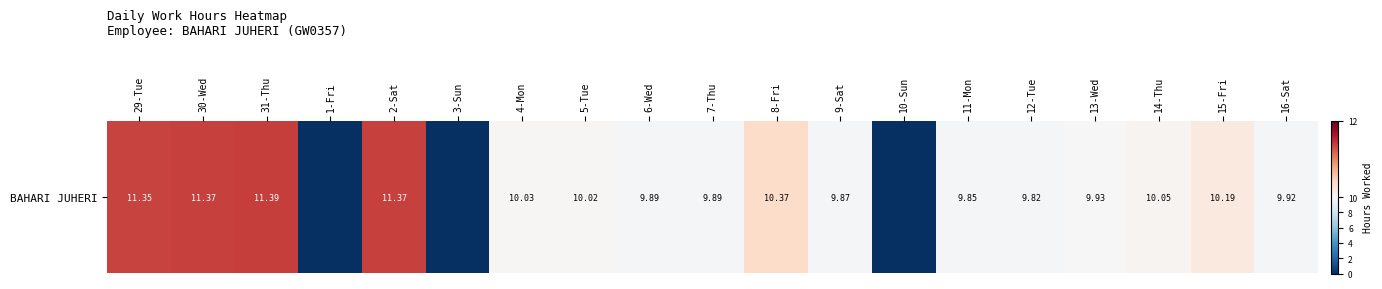

What is the sum of the values at 9-Sat and 15-Fri?

20.1